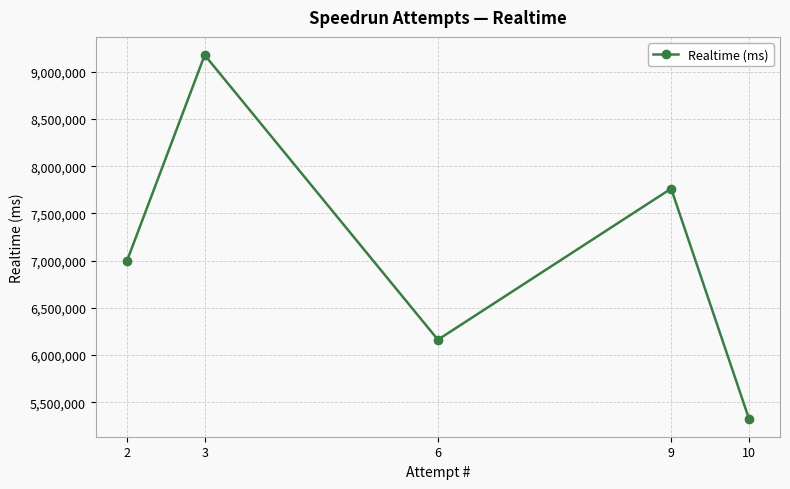

True or false: the data has more than 2 interior local peaks.

False